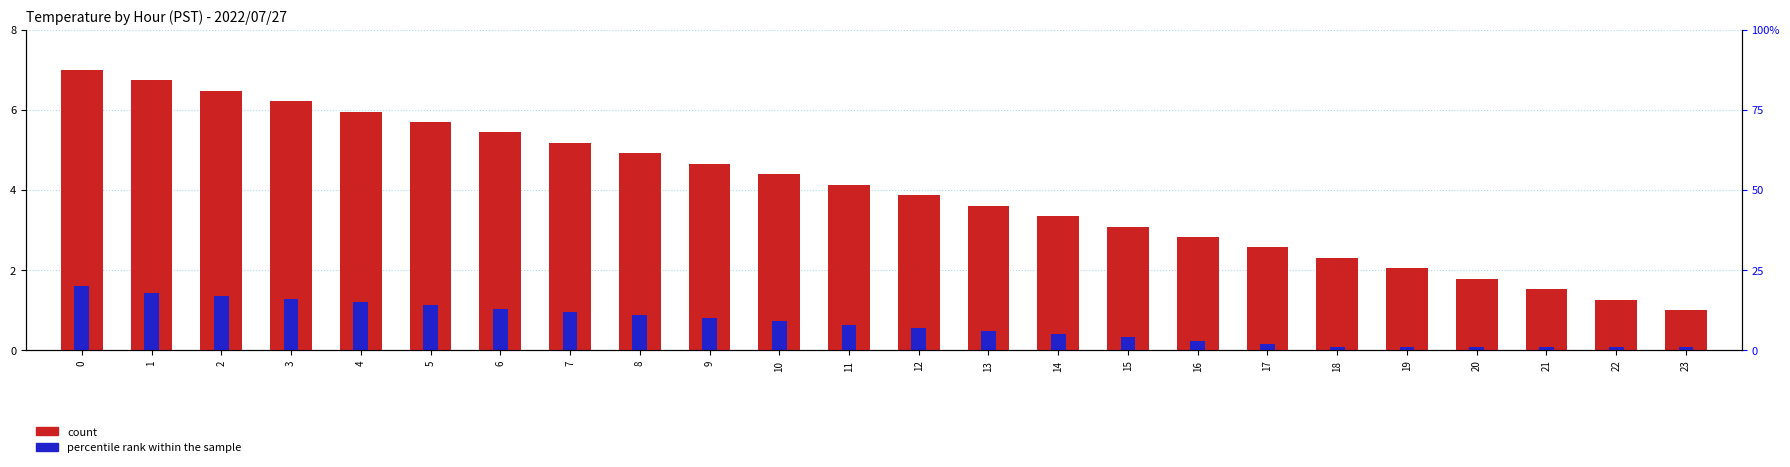

How many series are shown in this chart?

2